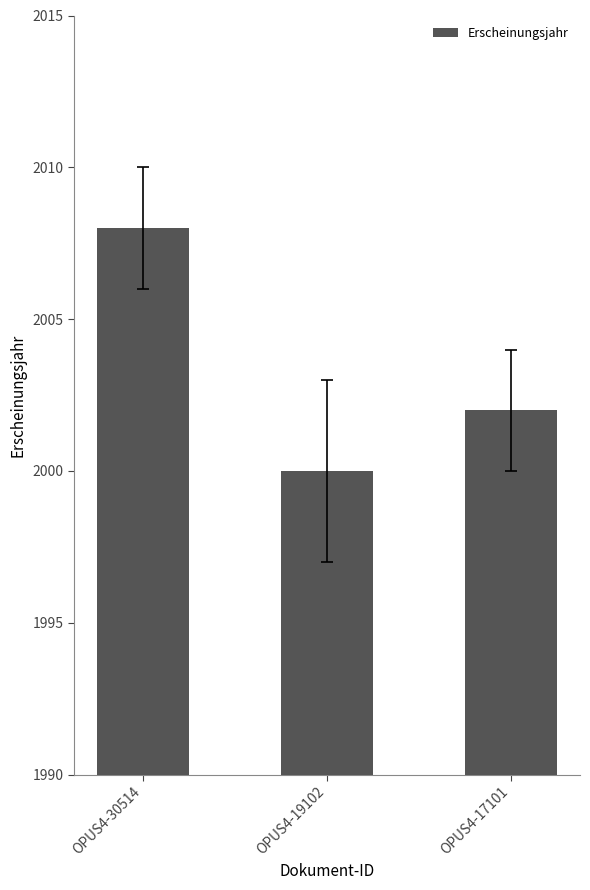

What is the minimum value shown in the chart?

2000